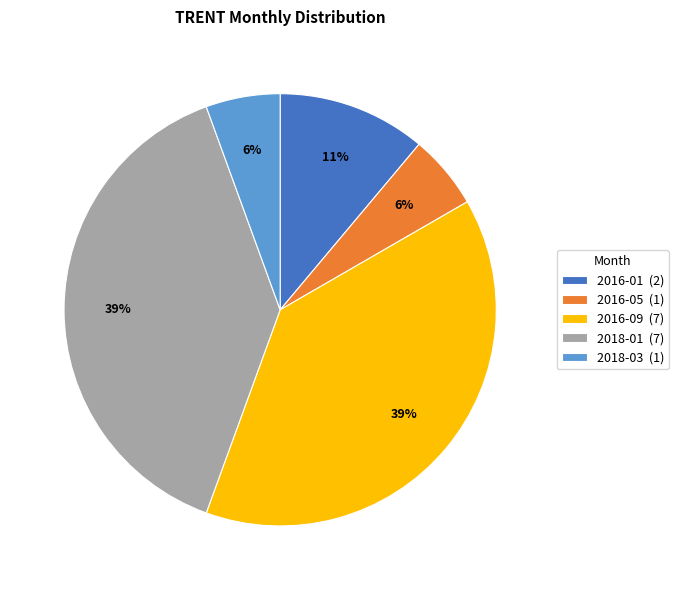

Combined, do 2016-05 and 2018-03 account for over 50%?

No